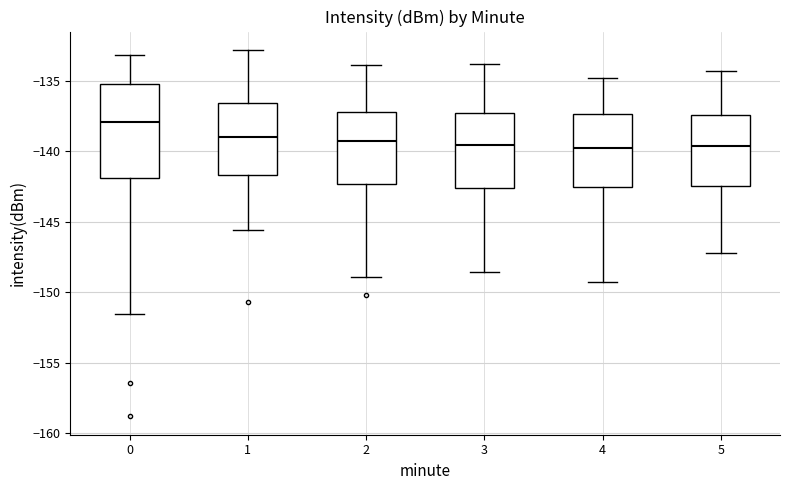

Reading left to right, transcribe this box plot: for each box, give where its median line is, the range the box spans, and where its two whiskers end, as read against the y-axis. The values are not printed on the chart, so give them approximately, as read against the axis.

0: median -138.0, box -142.0 to -135.5, whiskers -151.5 to -133.0
1: median -139.0, box -141.5 to -136.5, whiskers -145.5 to -133.0
2: median -139.0, box -142.5 to -137.0, whiskers -149.0 to -134.0
3: median -139.5, box -142.5 to -137.5, whiskers -148.5 to -134.0
4: median -139.5, box -142.5 to -137.5, whiskers -149.5 to -135.0
5: median -139.5, box -142.5 to -137.5, whiskers -147.0 to -134.5